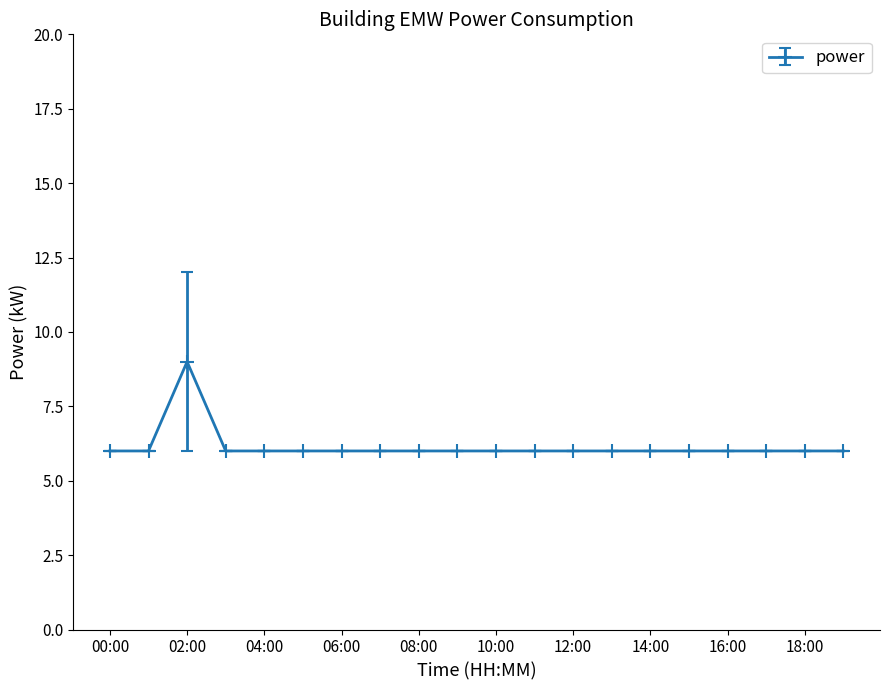

What is the sum of all values?

123